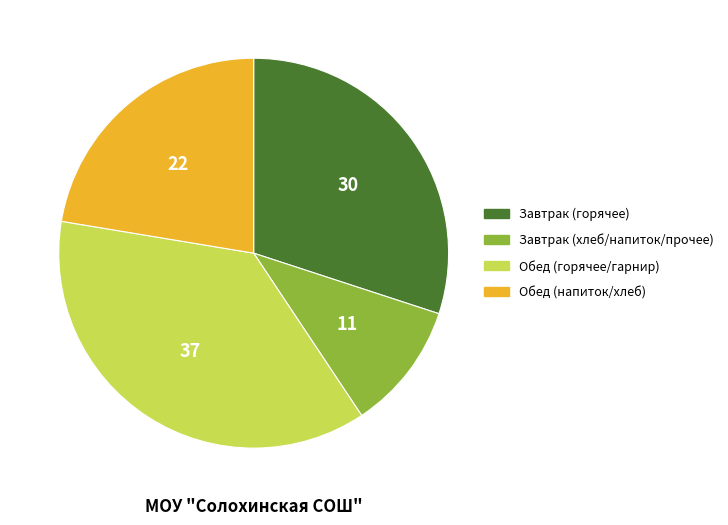

Is there any slice that represents more than half of the pie?

No